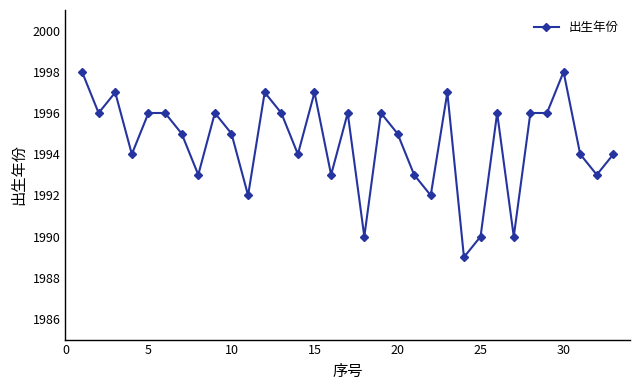

What is the smallest value displayed?

1989